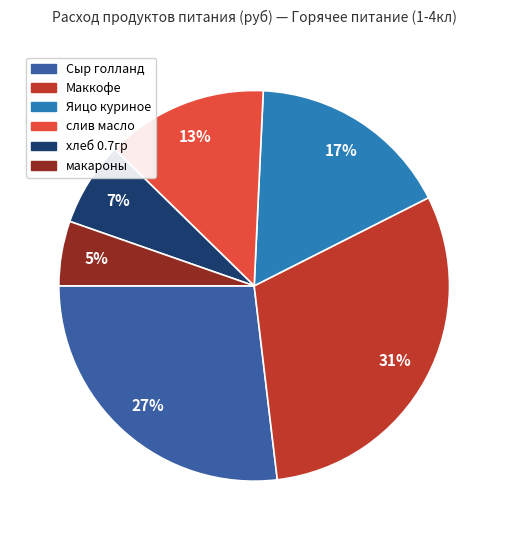

Which has a higher value, Яицо куриное or Маккофе?

Маккофе